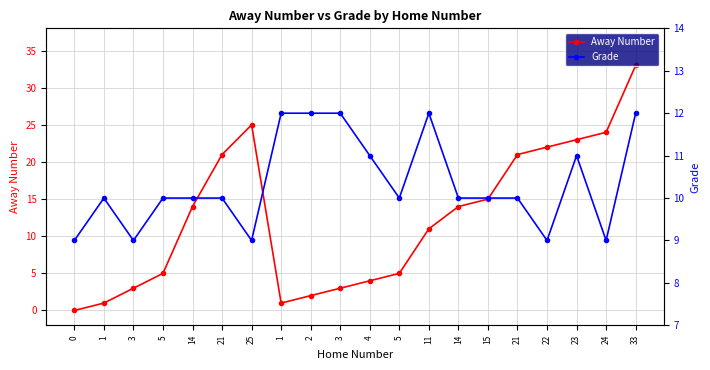

The Grade series shows 17 at 1. True or false?

False